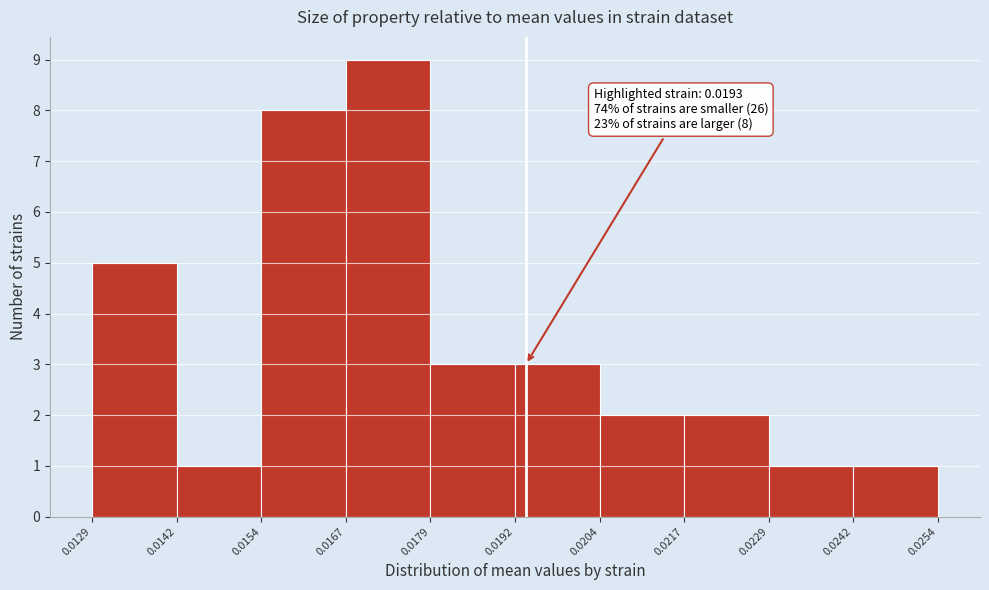

Which range on the x-axis has the tallest bar?

0.0167 to 0.0179